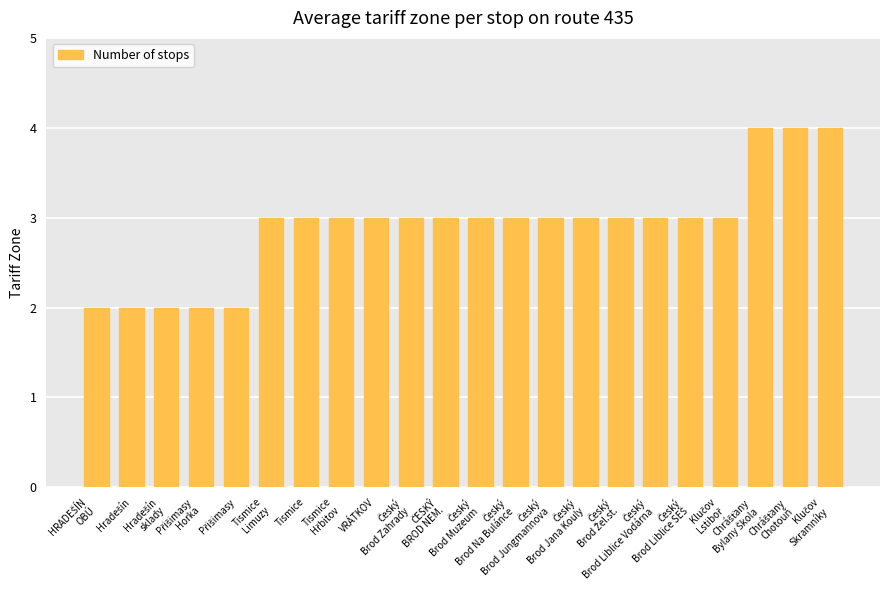

What is the greatest value displayed?

4